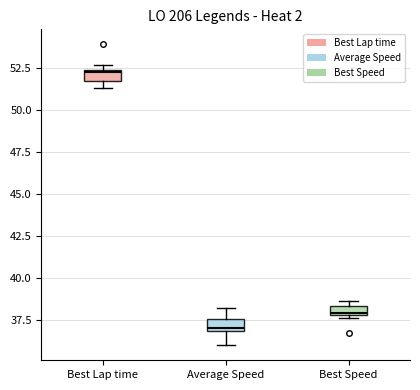

Which box has the lowest median line?

Average Speed